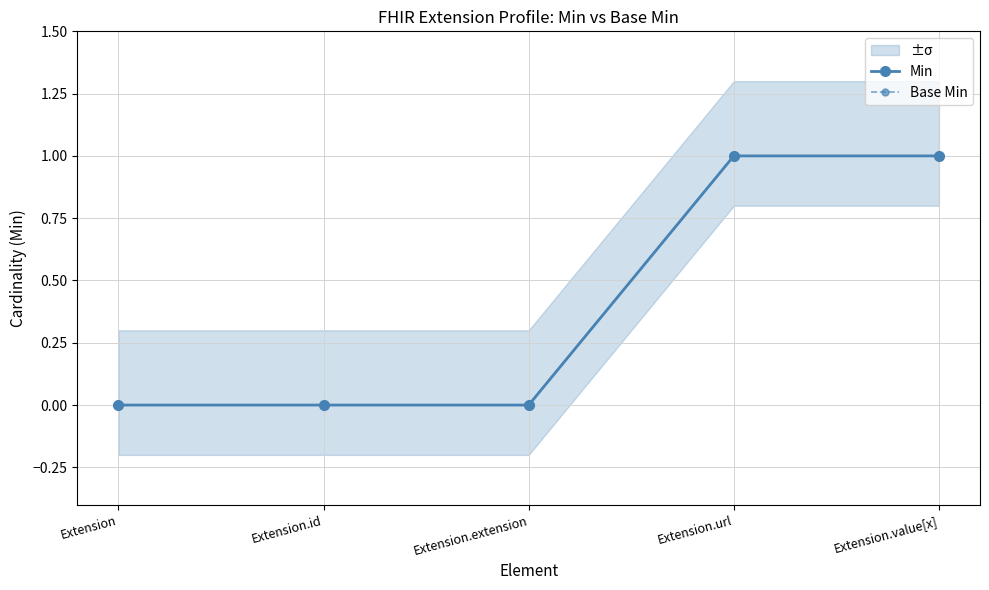

Reading left to right, transcribe all the data shown in this chart.

Min: 0	0	0	1	1
Base Min: 0	0	0	1	1